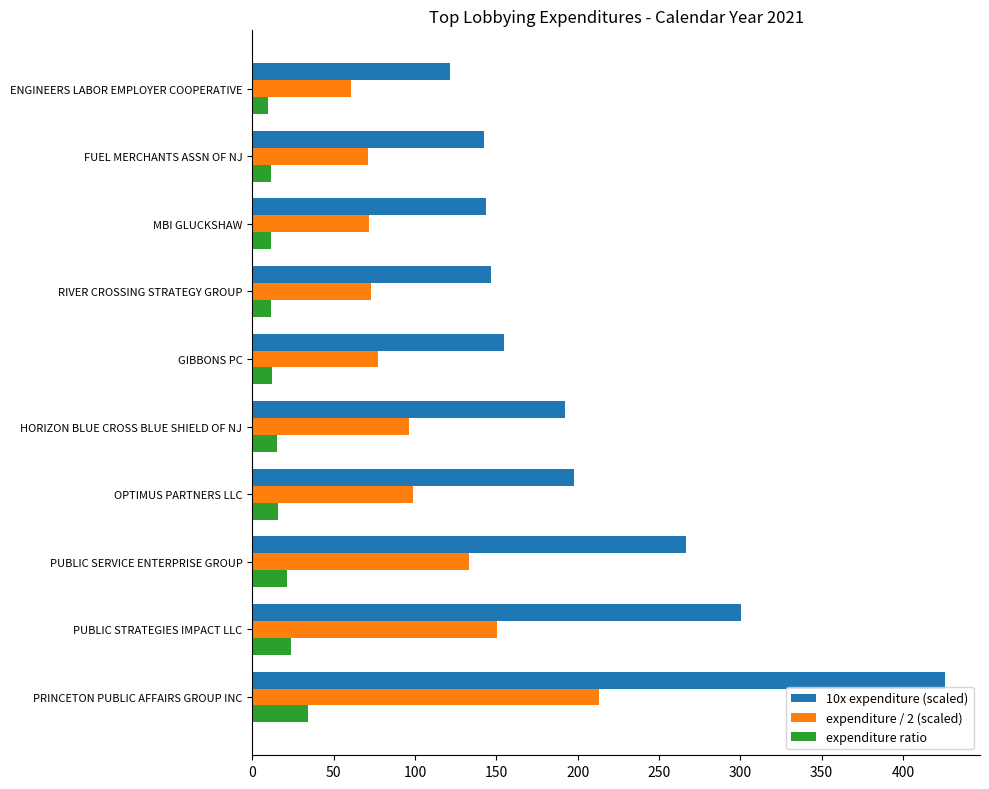

True or false: expenditure ratio has a value of 34.1 at PRINCETON PUBLIC AFFAIRS GROUP INC.

True